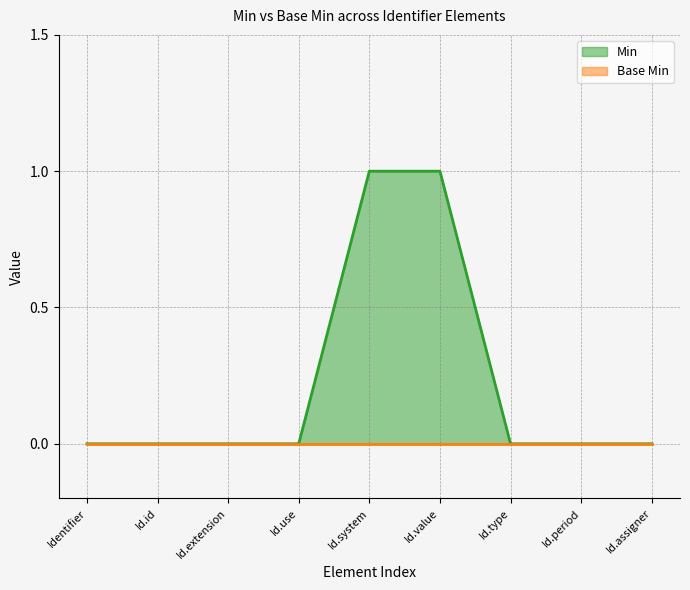

The Min series shows -1 at Id.type. True or false?

False